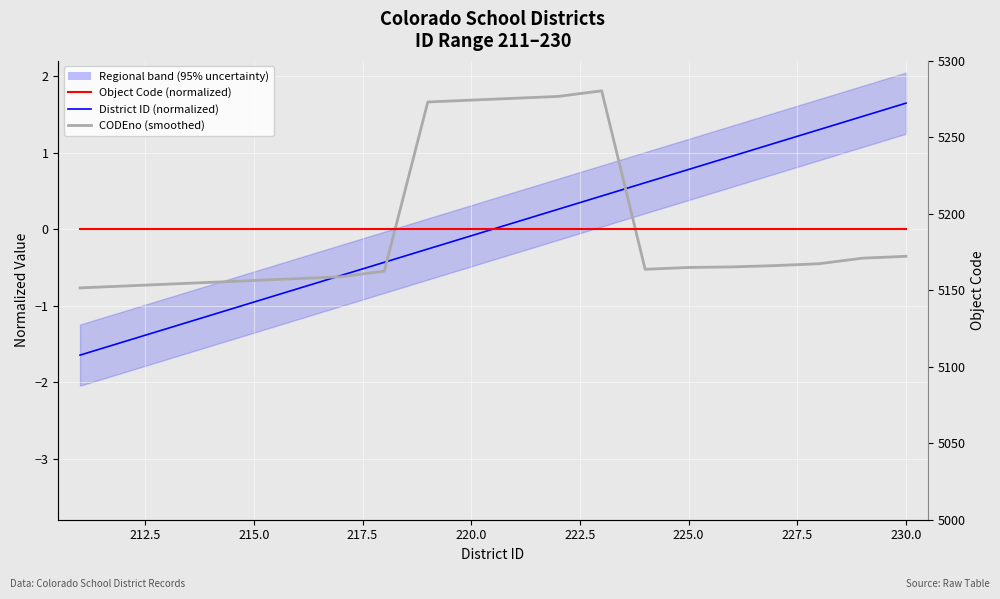

True or false: District ID (normalized) and Object Code (normalized) intersect in this chart.

True